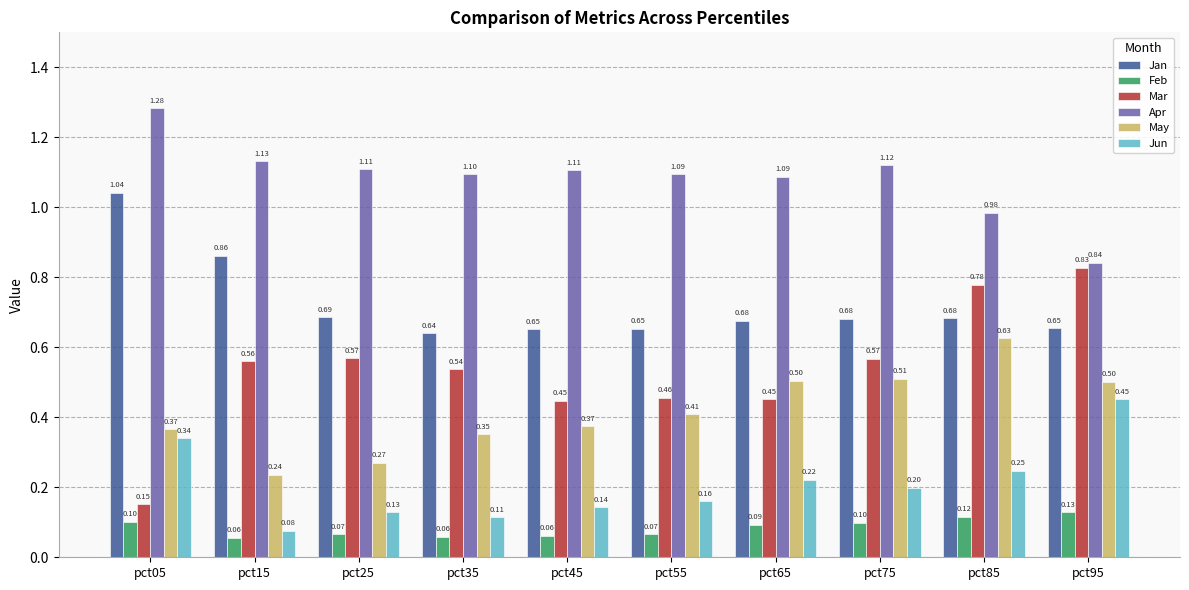

List the series in order of their peak value, lowest first.

Feb, Jun, May, Mar, Jan, Apr